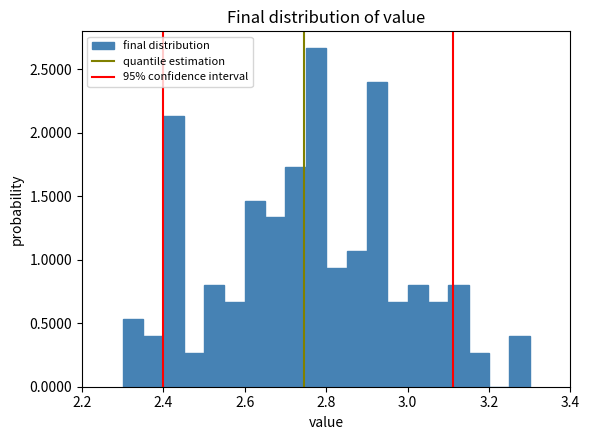

Read against the x-axis, roughly where is the centre of the tallest bar?

2.78